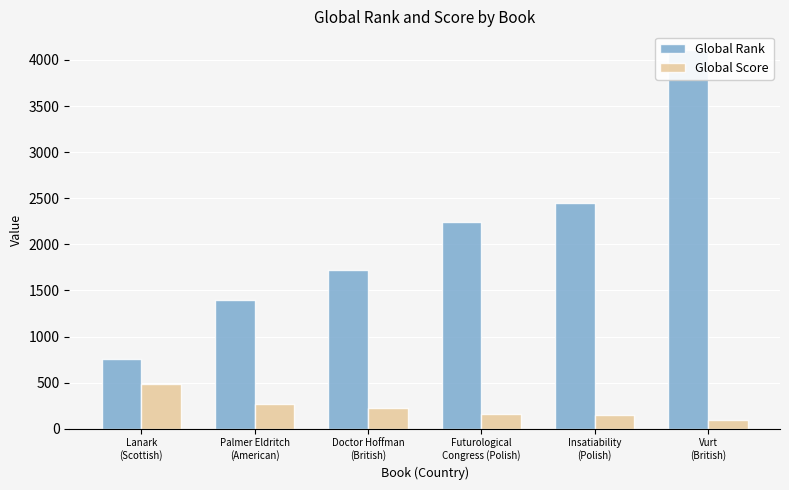

What is the difference between the Global Rank values at Futurological
Congress (Polish) and Lanark
(Scottish)?

1495